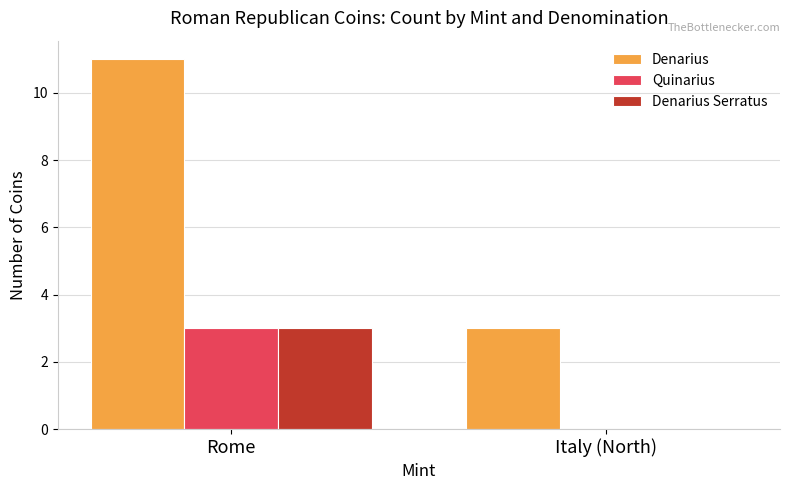

Count the Quinarius values in the range 0 to 3.

2